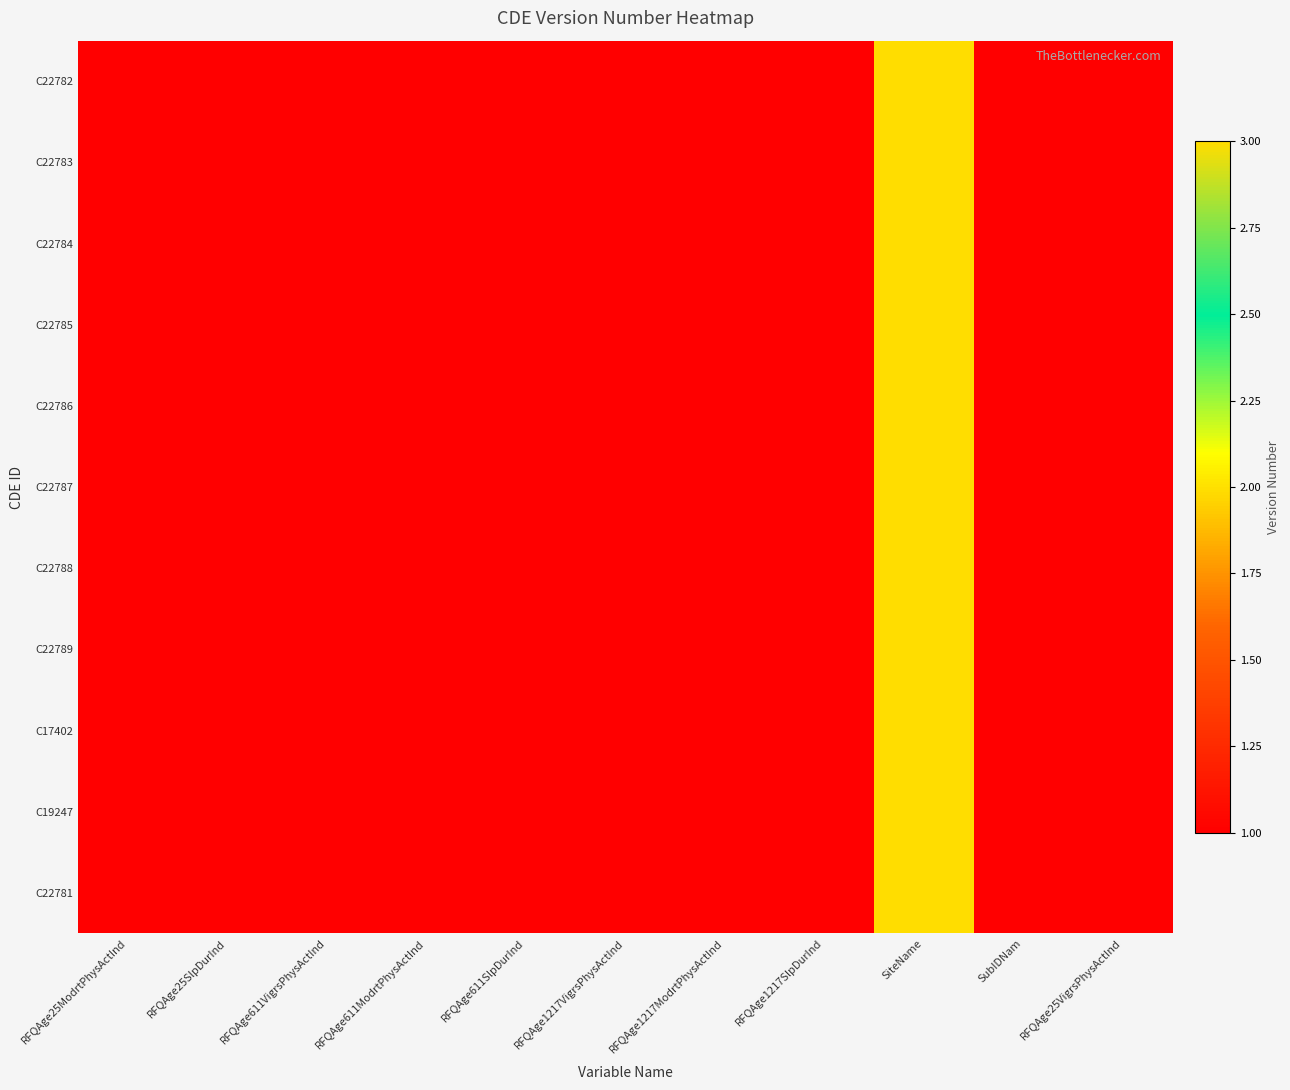

At how many categories does at least one series exceed 1?

1